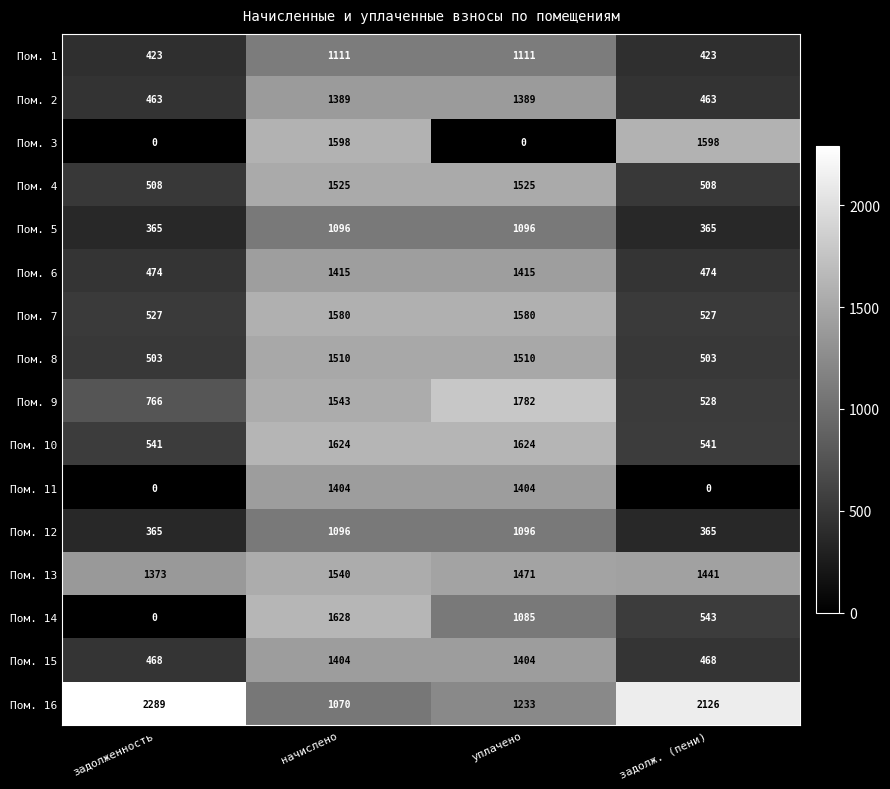

Which series has the largest total across all categories?

Пом. 16